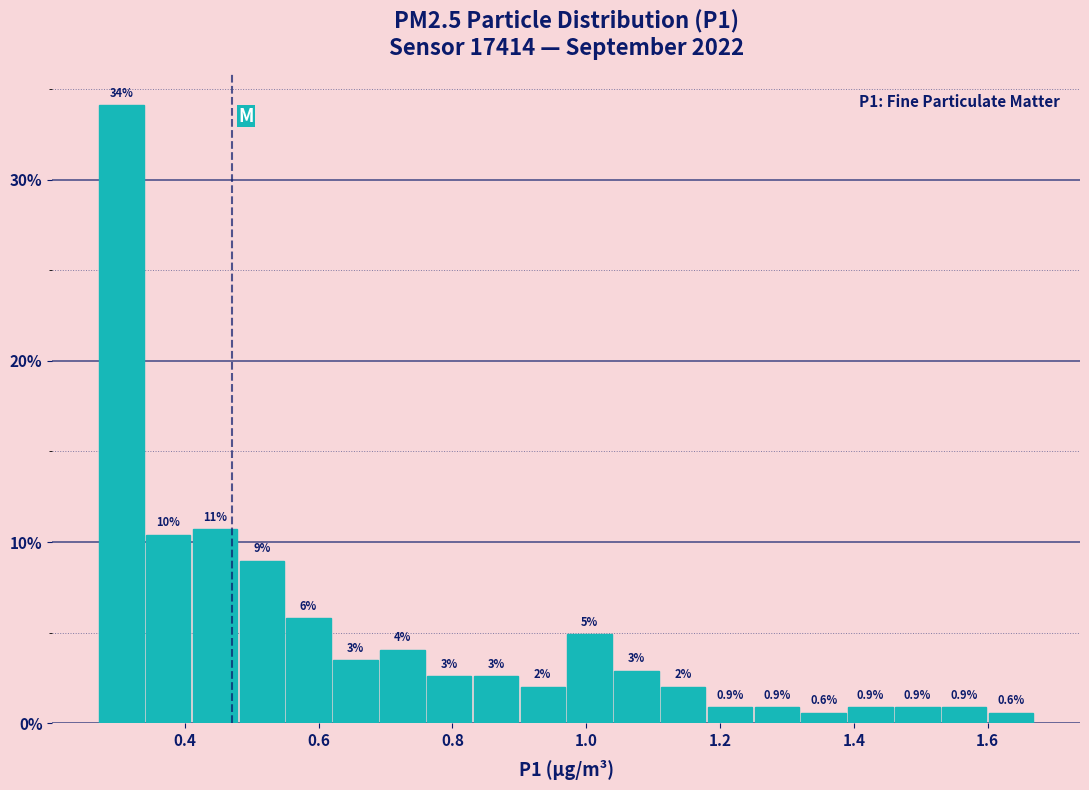

Read against the x-axis, roughly where is the centre of the tallest bar?

0.30